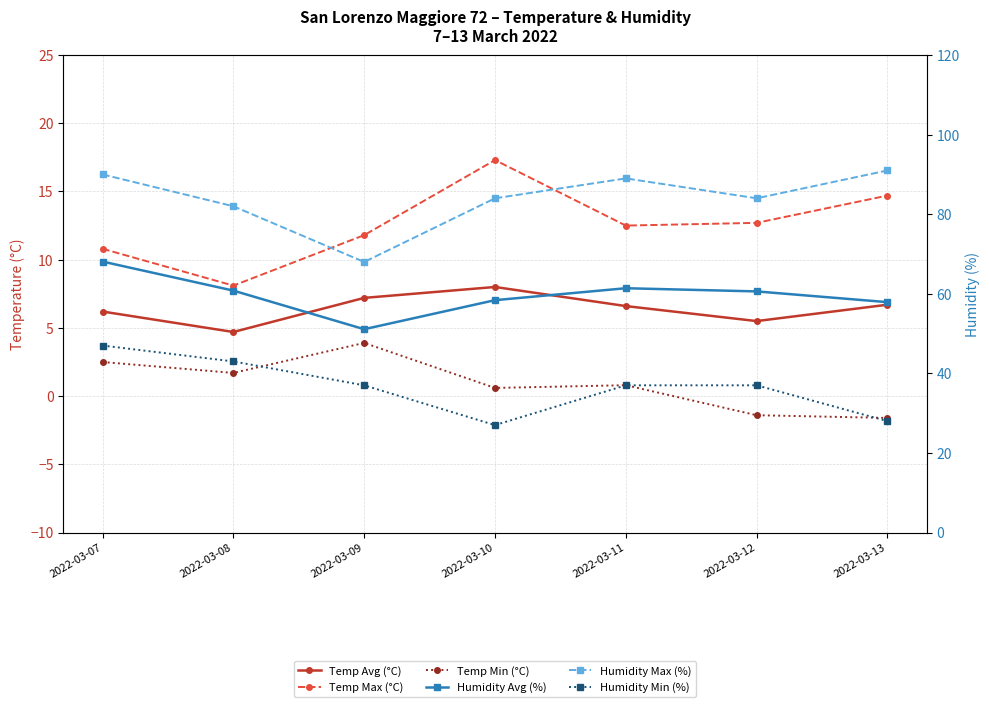

In Temp Avg (°C), how many points are lower than both neighbors (excluding endpoints)?

2